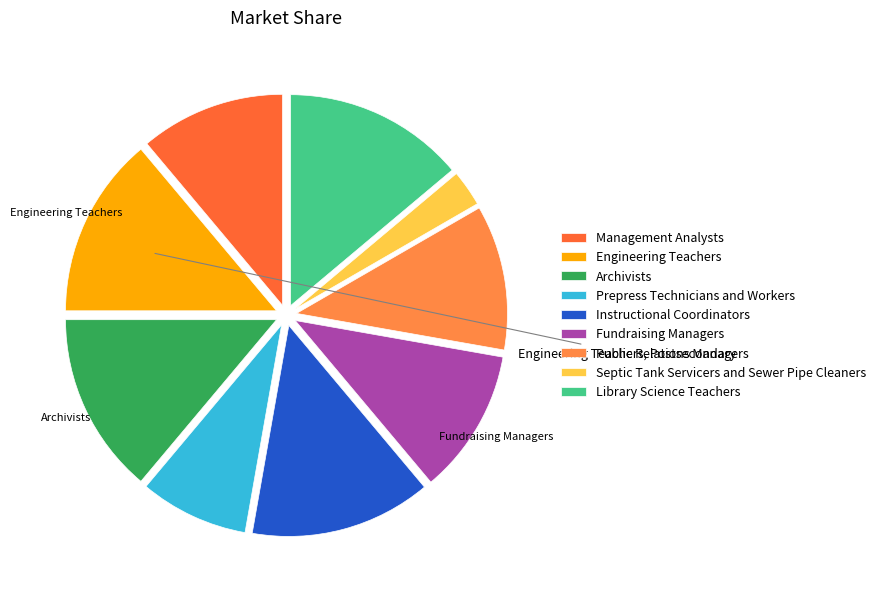

Is there any slice that represents more than half of the pie?

No